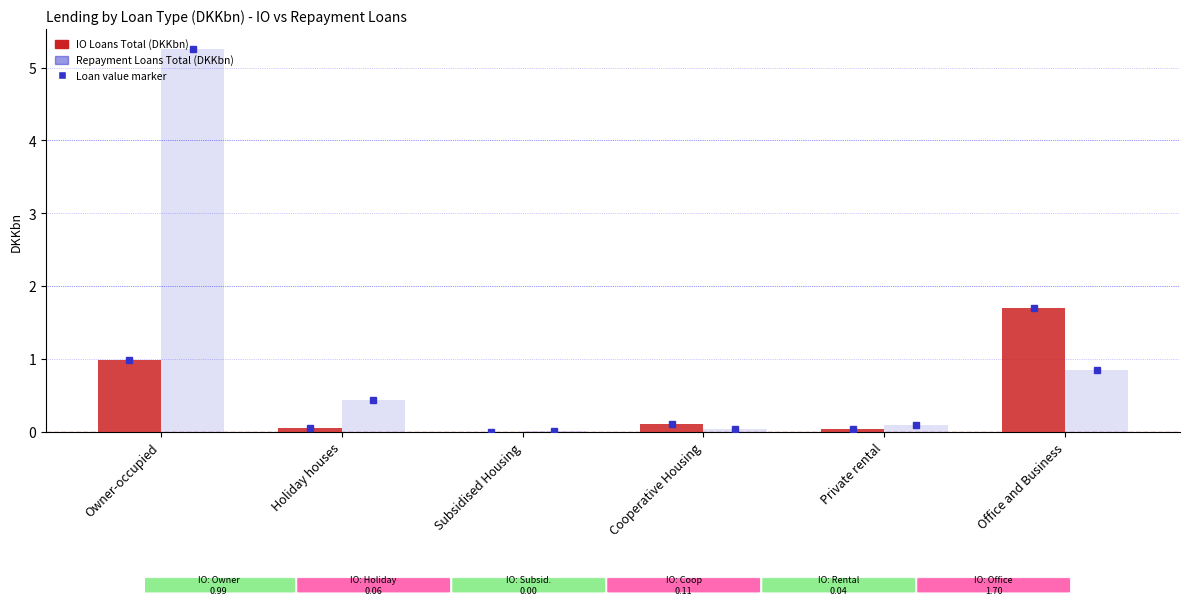

How many series are shown in this chart?

2